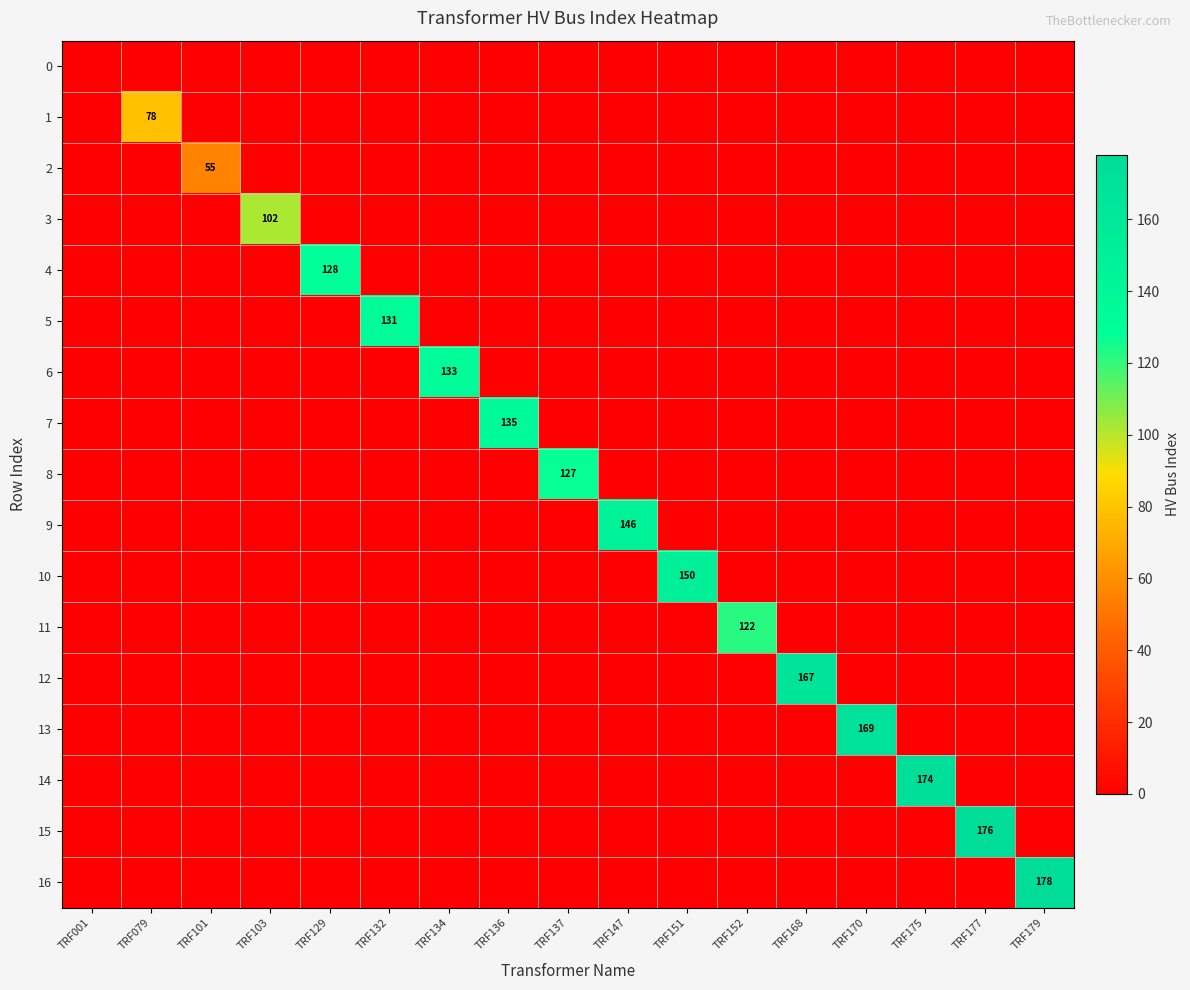

The 9 series shows 227 at TRF147. True or false?

False